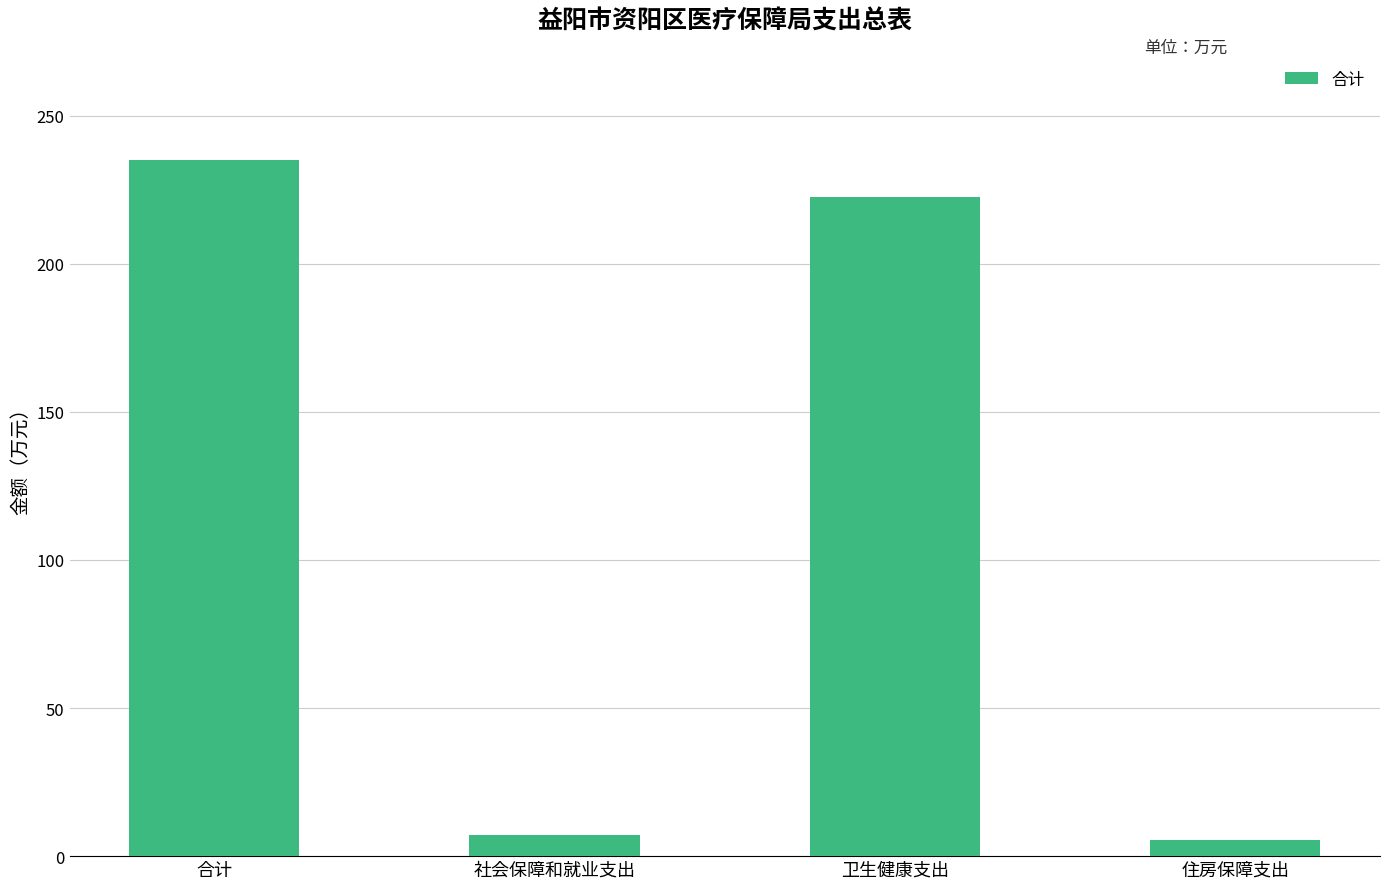

What is the label of the 4th bar from the left?

住房保障支出